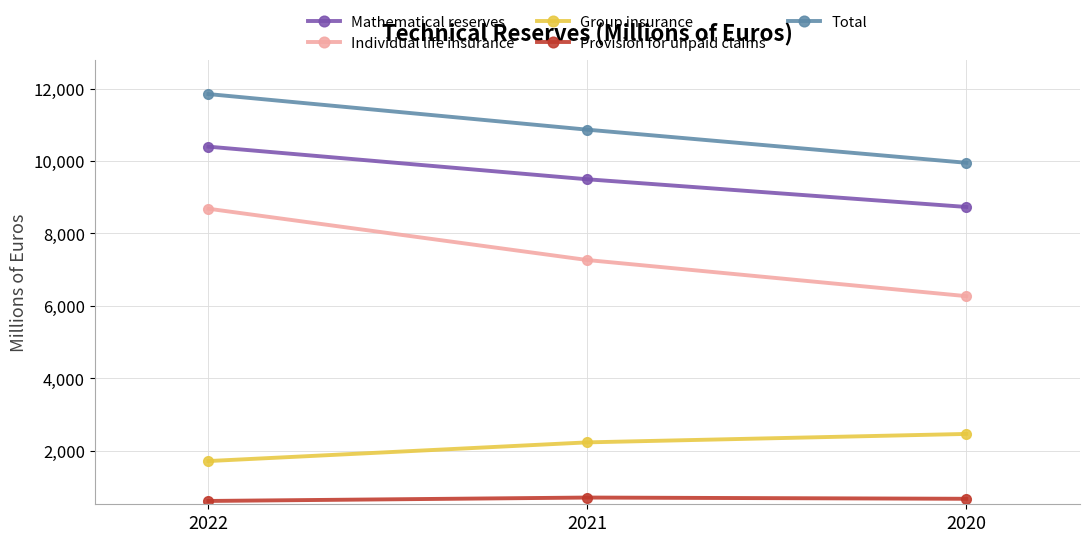

Which category has the highest value in the Individual life insurance series?

2022